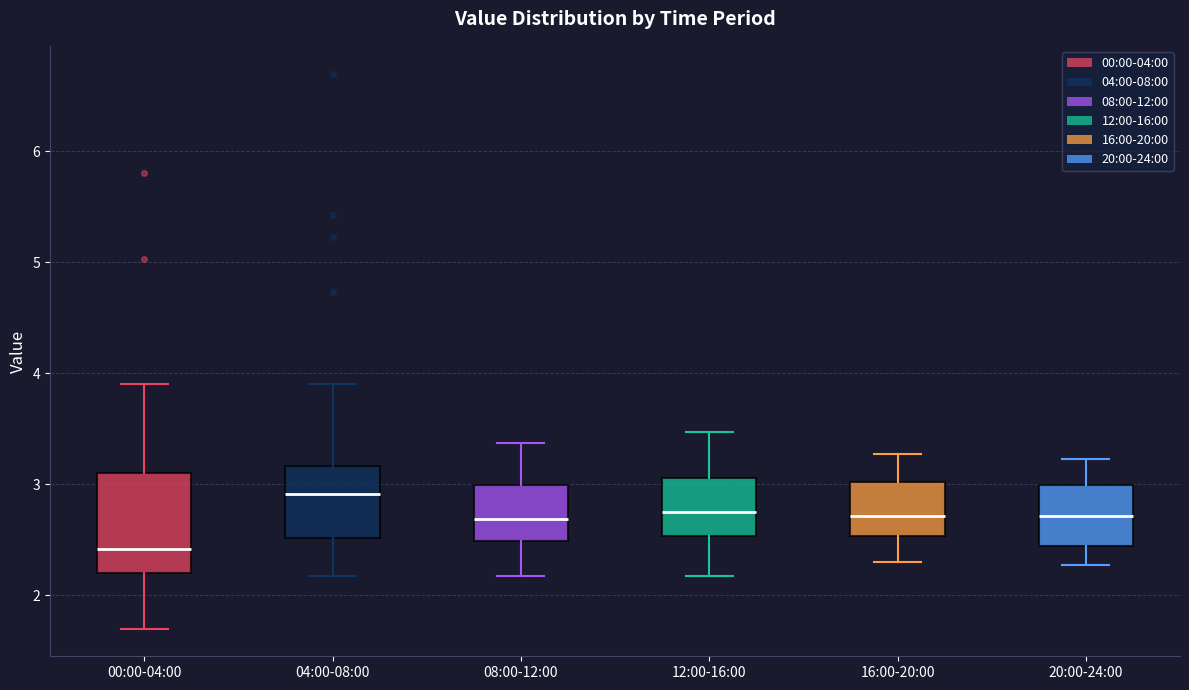

Which box is the tallest, from its lower edge to its upper edge?

00:00-04:00